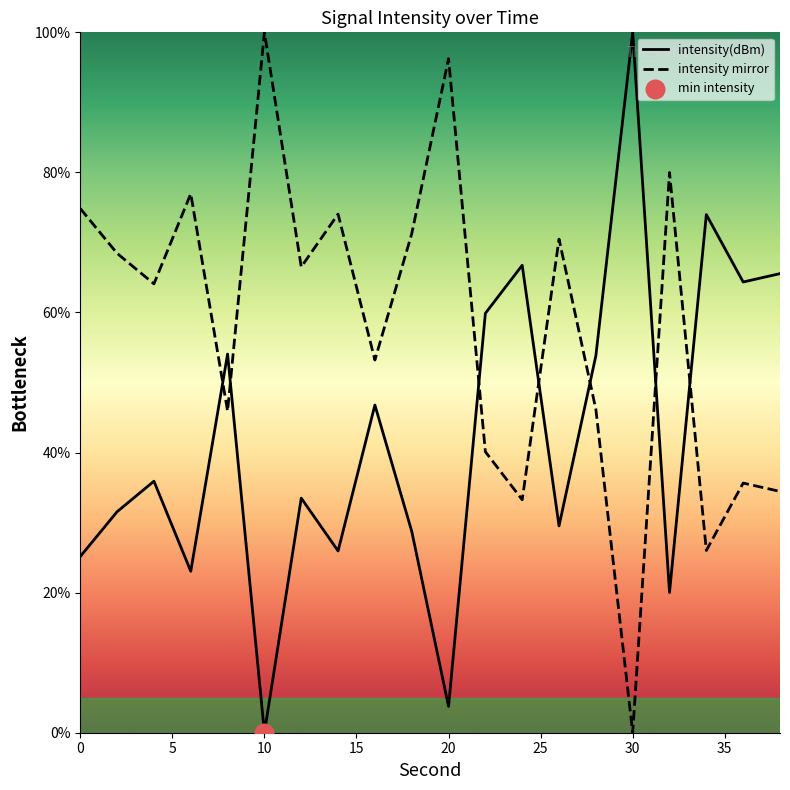

After their last crossing, which series has the higher values: intensity(dBm) or intensity mirror?

intensity(dBm)